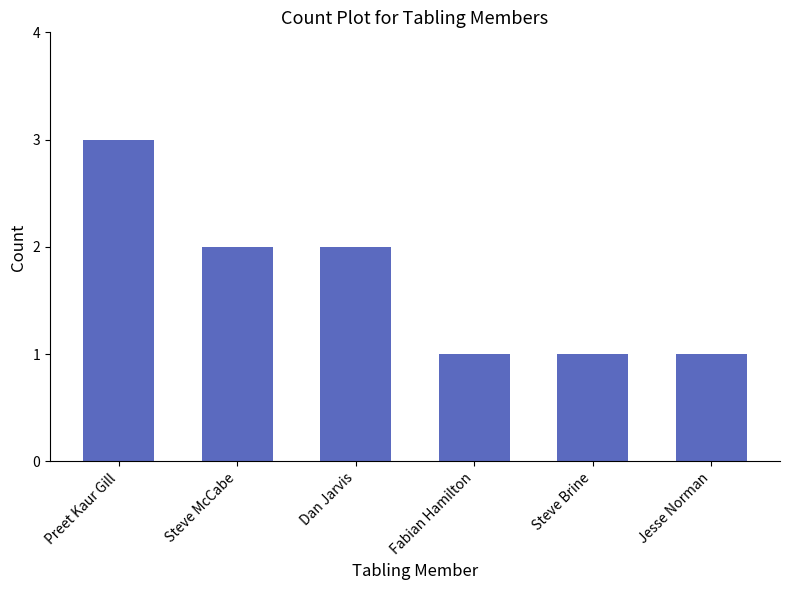

What is the approximate value at Jesse Norman?

1